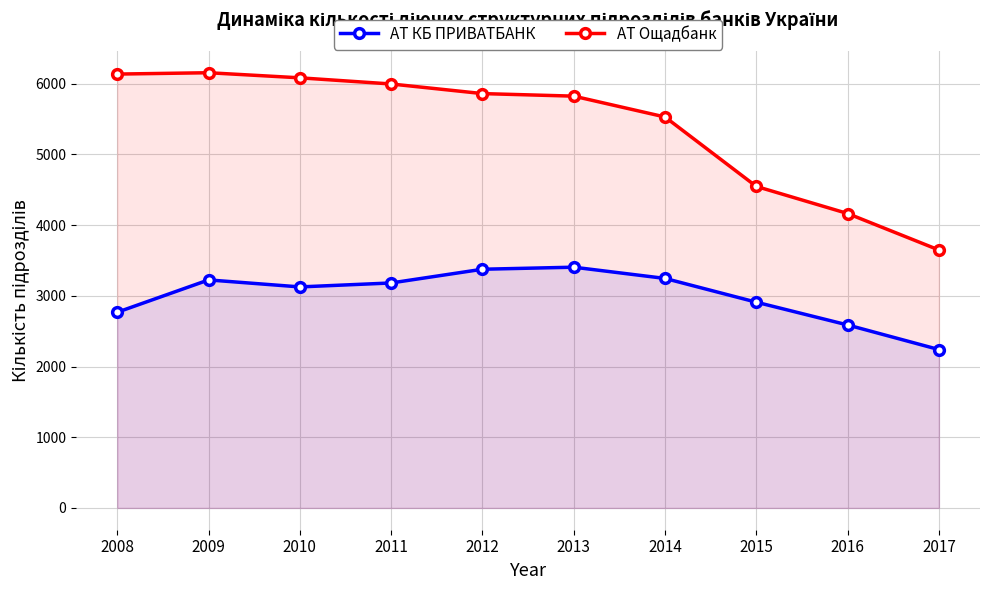

The value of АТ Ощадбанк at 2012 is 2605. True or false?

False